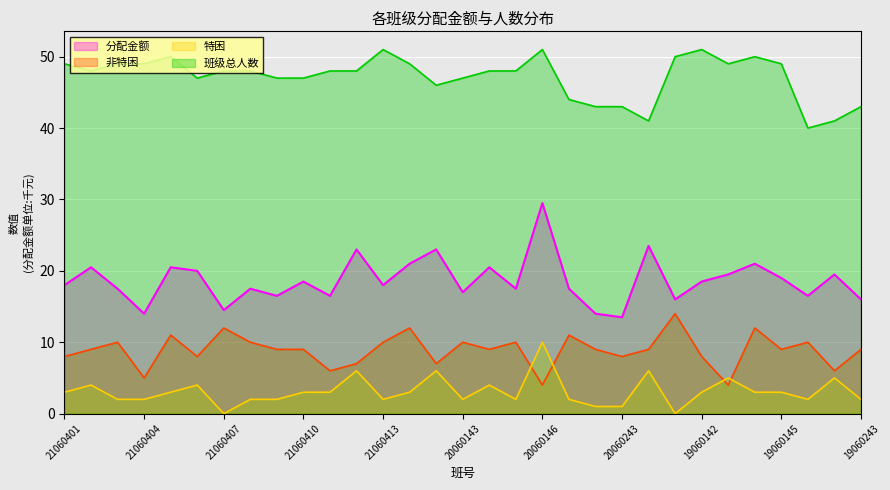

Between 20060143 and 20060145, which series saw the biggest shift?

班级总人数